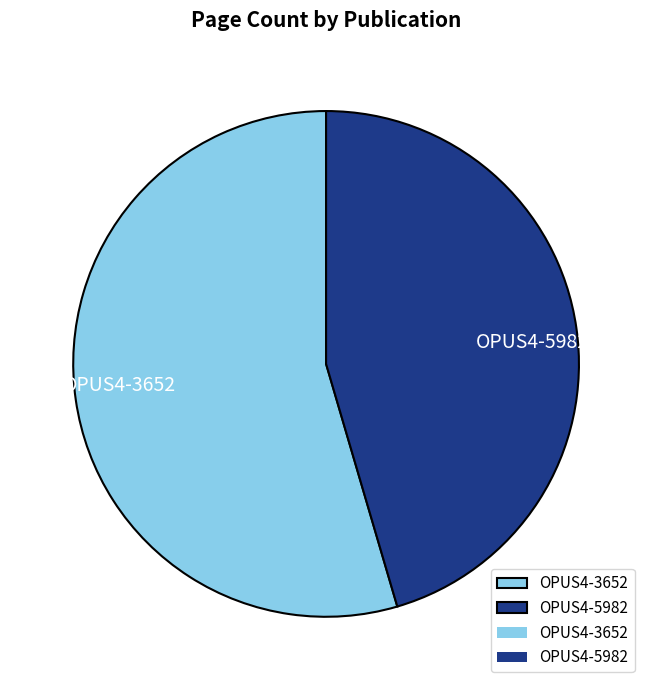

Combined, do OPUS4-3652 and OPUS4-5982 account for over 50%?

Yes